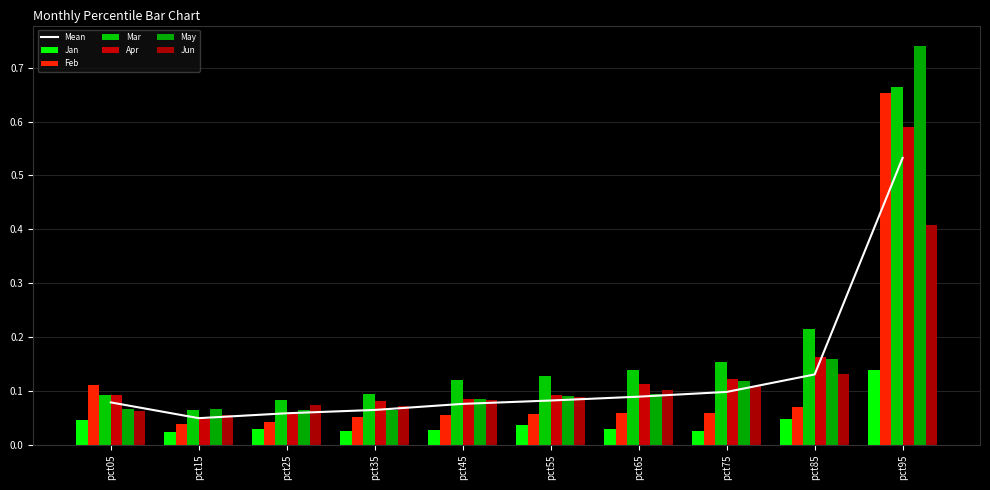

How many groups of bars are there?

10